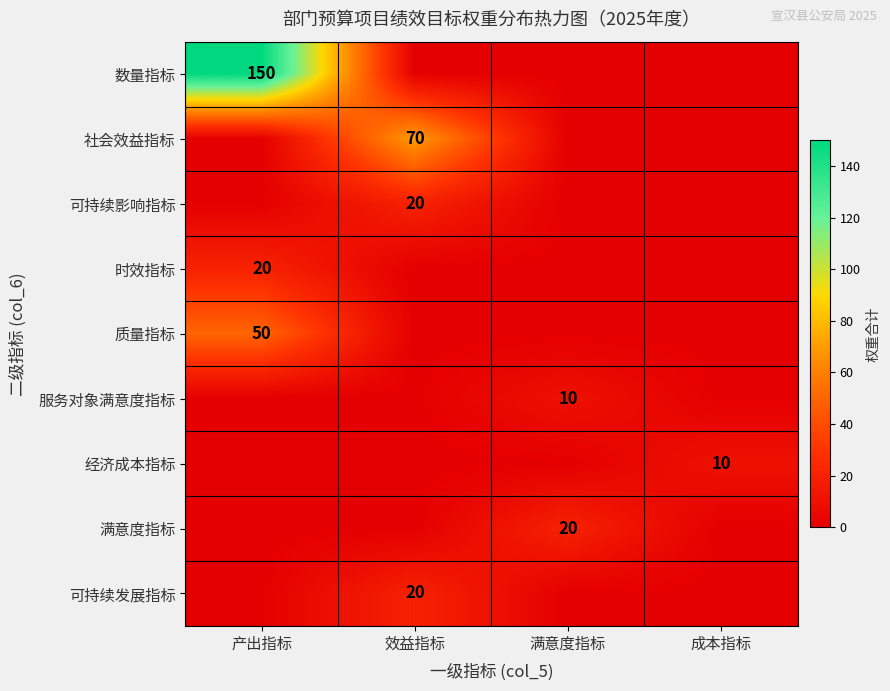

How many series are shown in this chart?

9